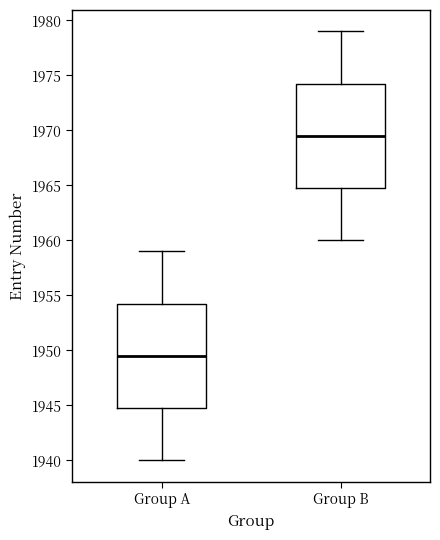

Reading left to right, read every box against the y-axis: the position of its median line, the range the box covers, and the ends of its whiskers. The values are not printed on the chart, so give them approximately, as read against the axis.

Group A: median 1949.5, box 1945.0 to 1954.5, whiskers 1940.0 to 1959.0
Group B: median 1969.5, box 1965.0 to 1974.5, whiskers 1960.0 to 1979.0